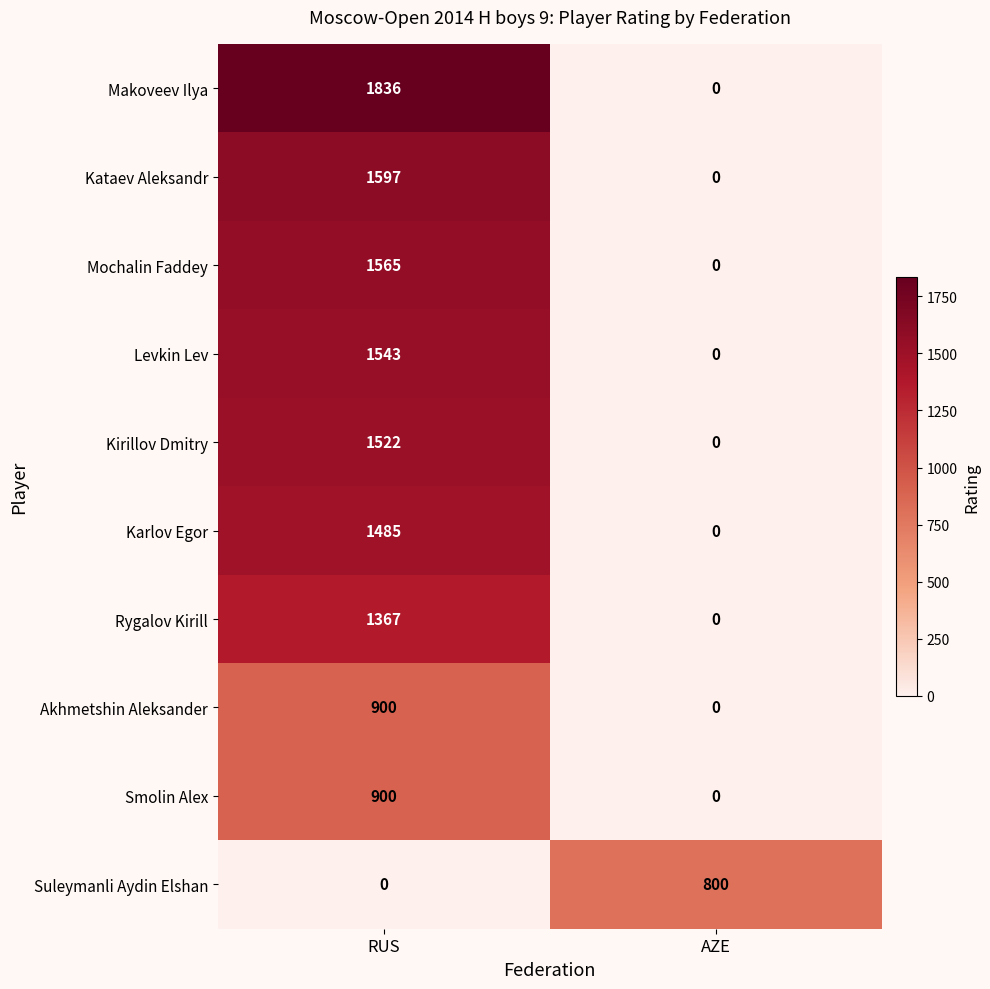

List the labels in order of Mochalin Faddey value, smallest first.

AZE, RUS